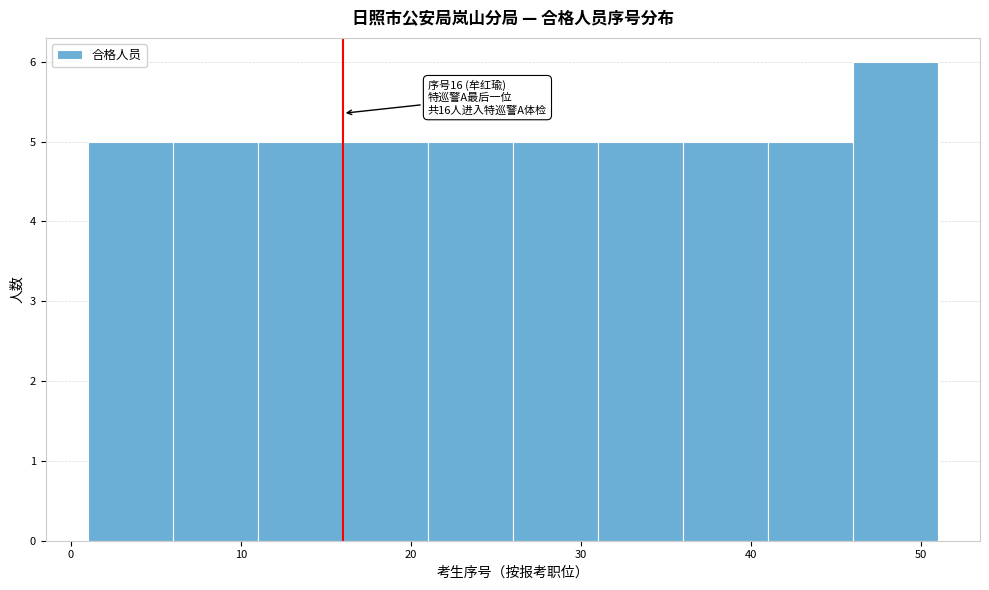

Which range on the x-axis has the tallest bar?

46 to 51